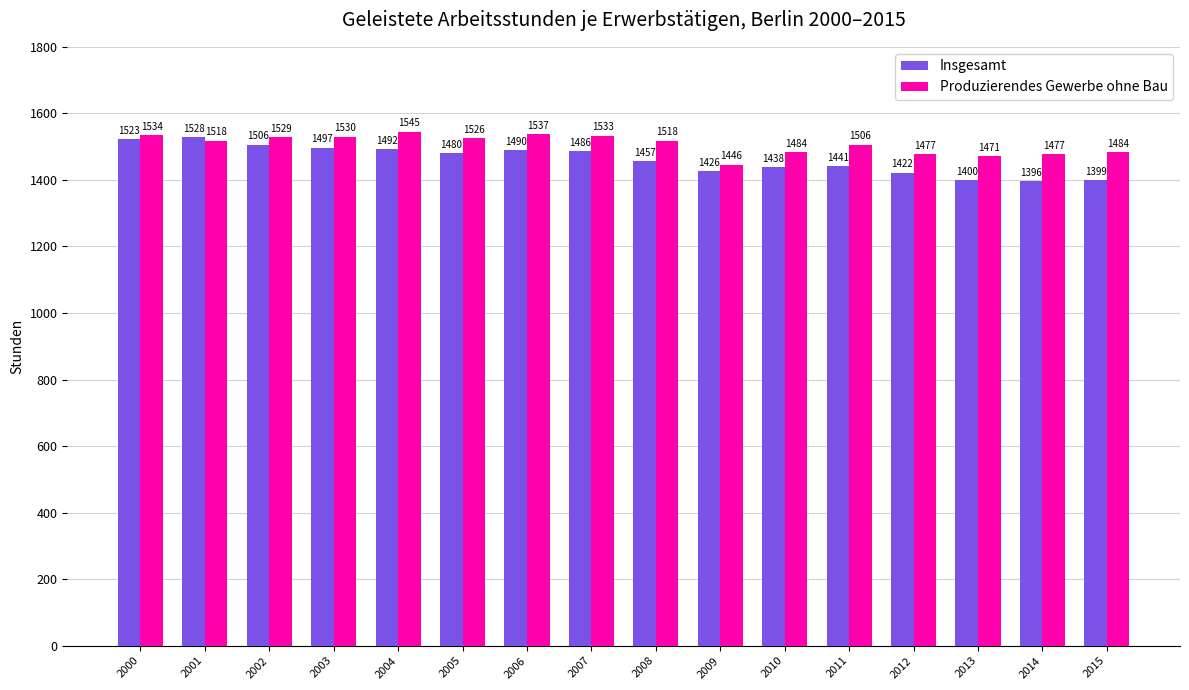

What is the difference between the maximum and minimum values in the Produzierendes Gewerbe ohne Bau series?

99